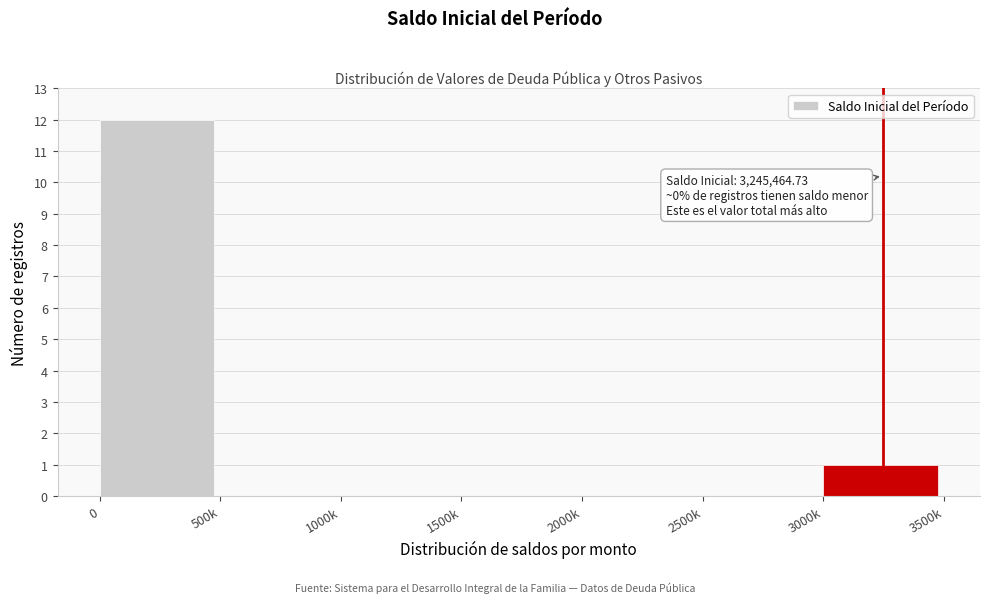

Reading left to right, transcribe all the data shown in this chart.

0=12	500k=0	1000k=0	1500k=0	2000k=0	2500k=0	3000k=1